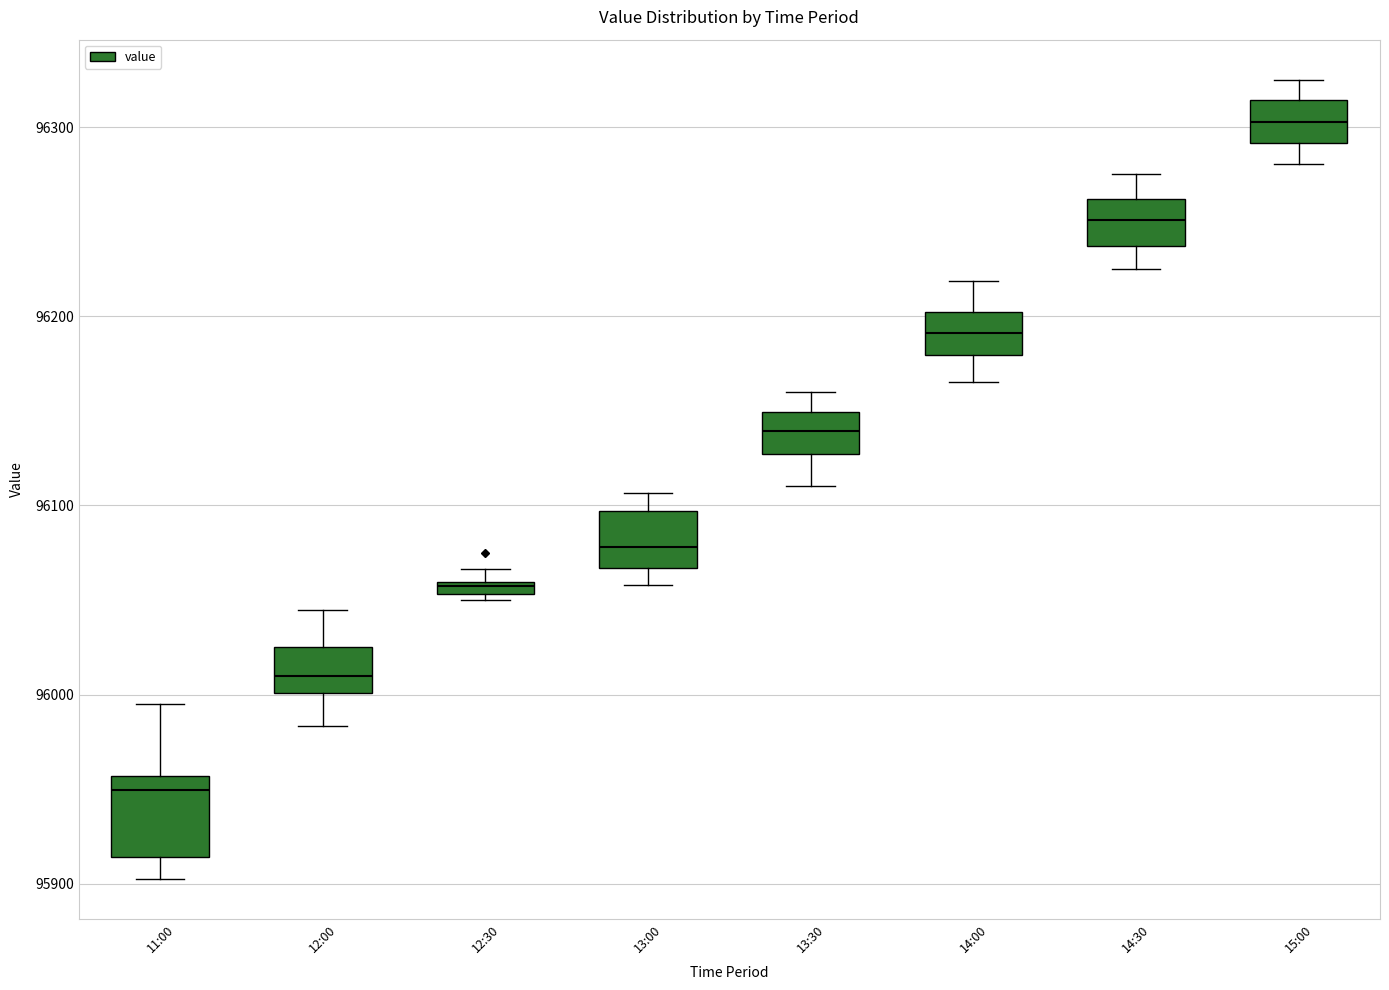

Which box has the highest median line?

15:00